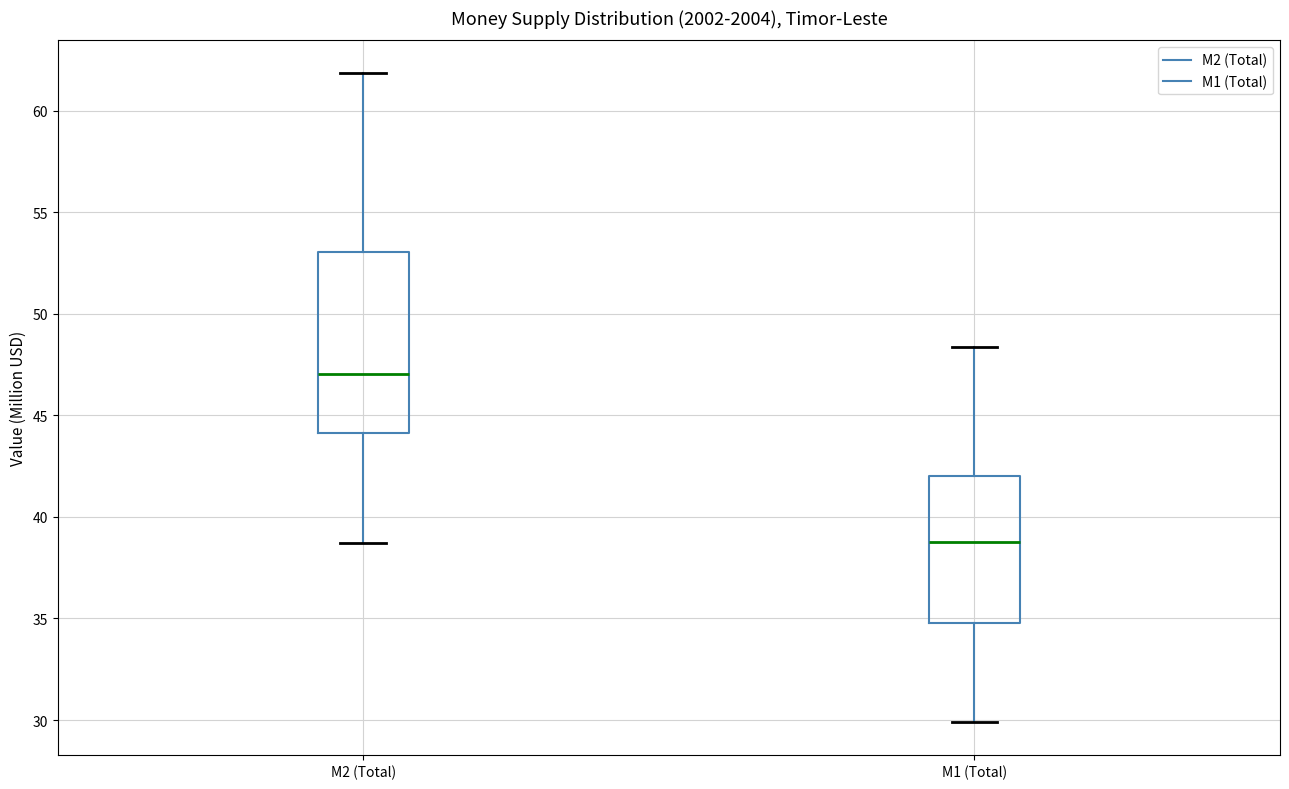

Reading left to right, read every box against the y-axis: the position of its median line, the range the box covers, and the ends of its whiskers. The values are not printed on the chart, so give them approximately, as read against the axis.

M2 (Total): median 47.0, box 44.0 to 53.0, whiskers 38.5 to 62.0
M1 (Total): median 39.0, box 35.0 to 42.0, whiskers 30.0 to 48.5